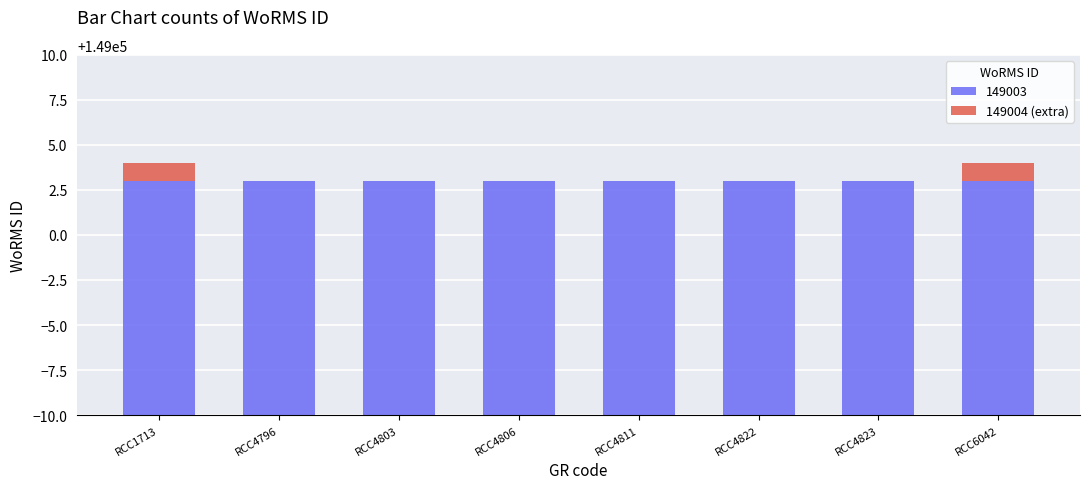

What is the difference between the maximum and minimum values?

1